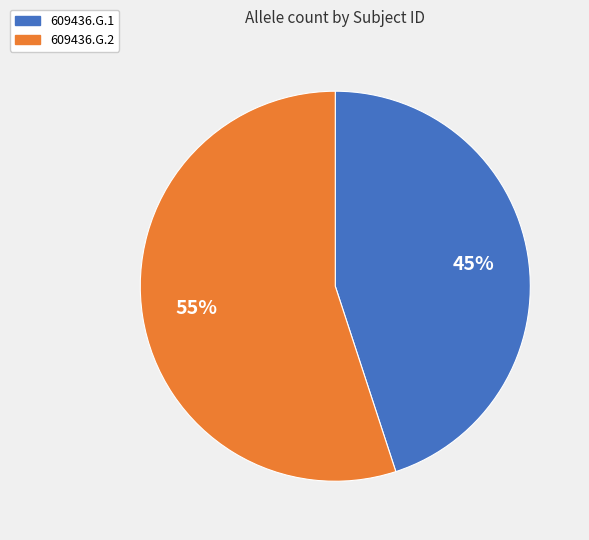

Between 609436.G.1 and 609436.G.2, which is larger?

609436.G.2